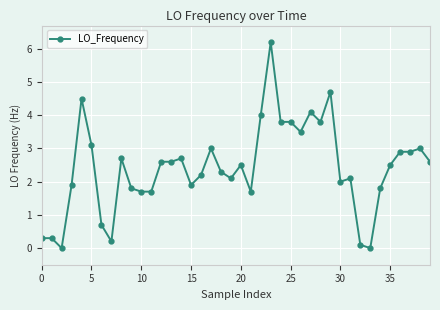

What is the greatest value displayed?

6.2